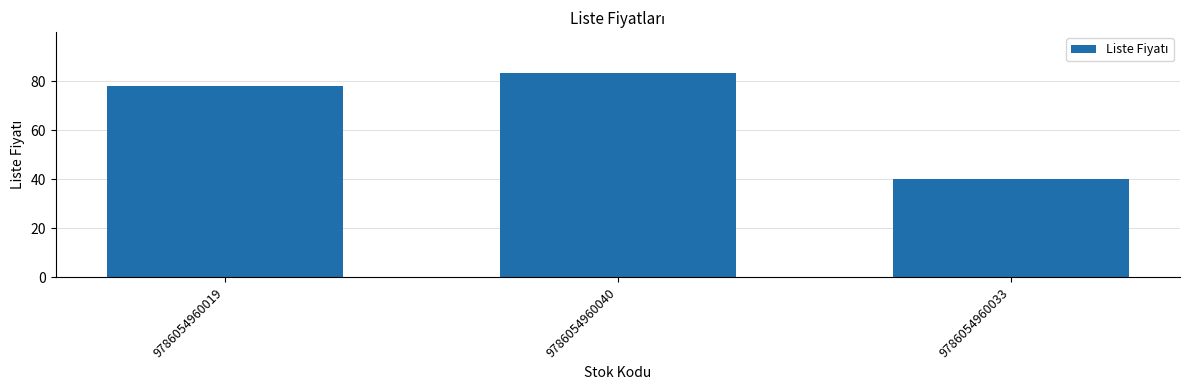

What is the sum of all values?

201.3